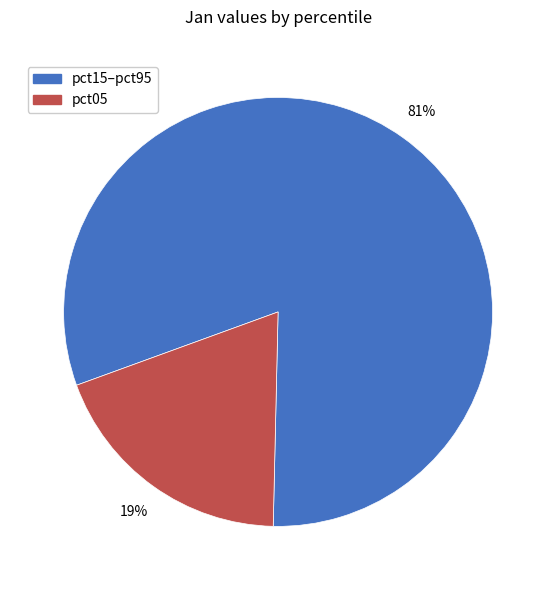

Is there any slice that represents more than half of the pie?

Yes